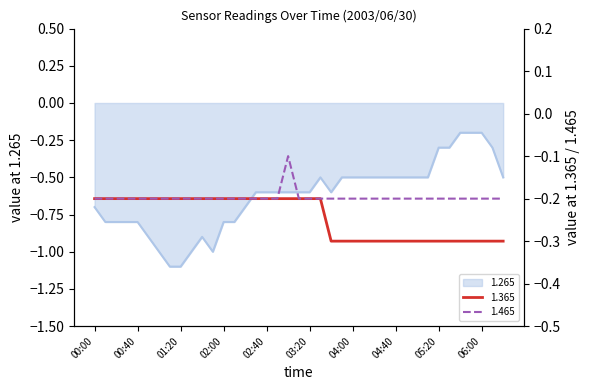

Which series has the largest total across all categories?

1.465